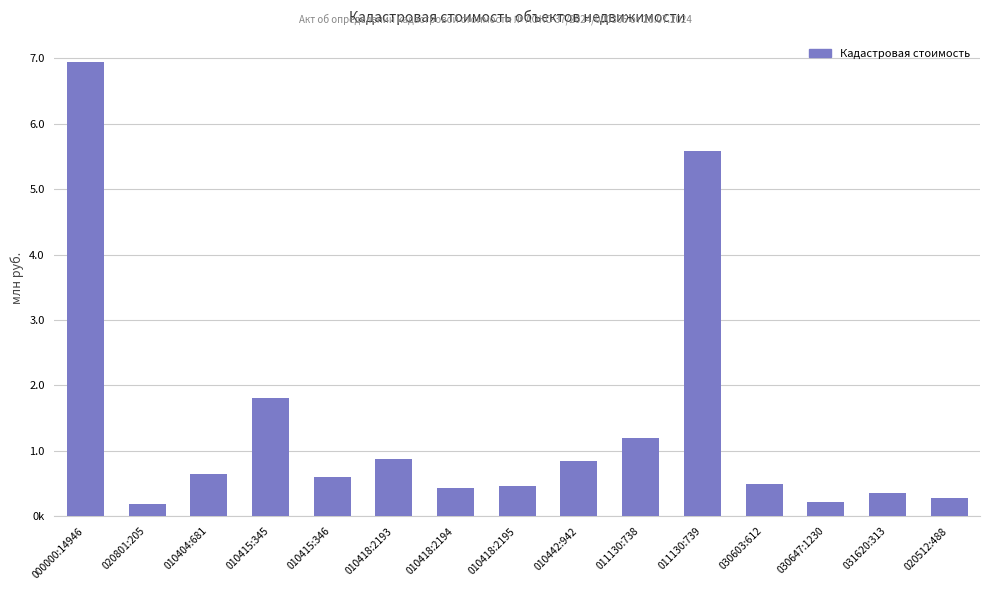

What is the greatest value displayed?

6951748.5